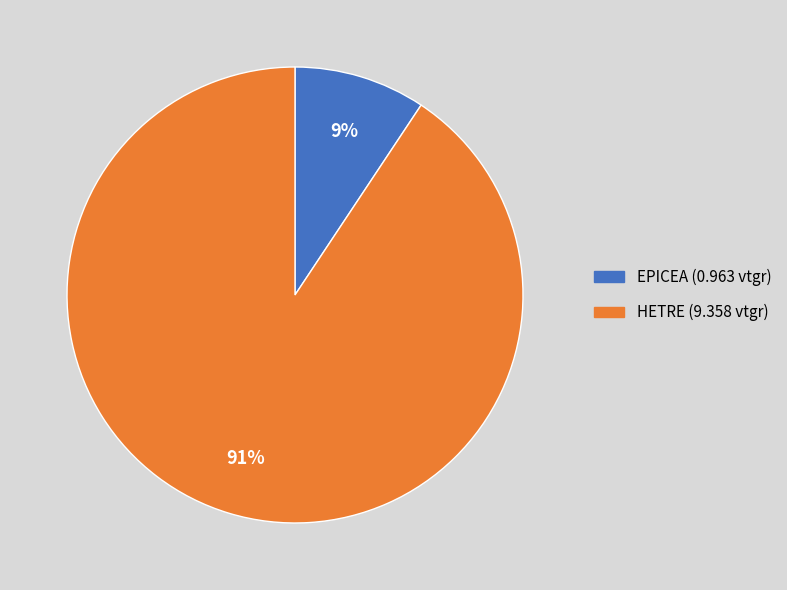

Rank the categories by value from highest to lowest.

HETRE, EPICEA